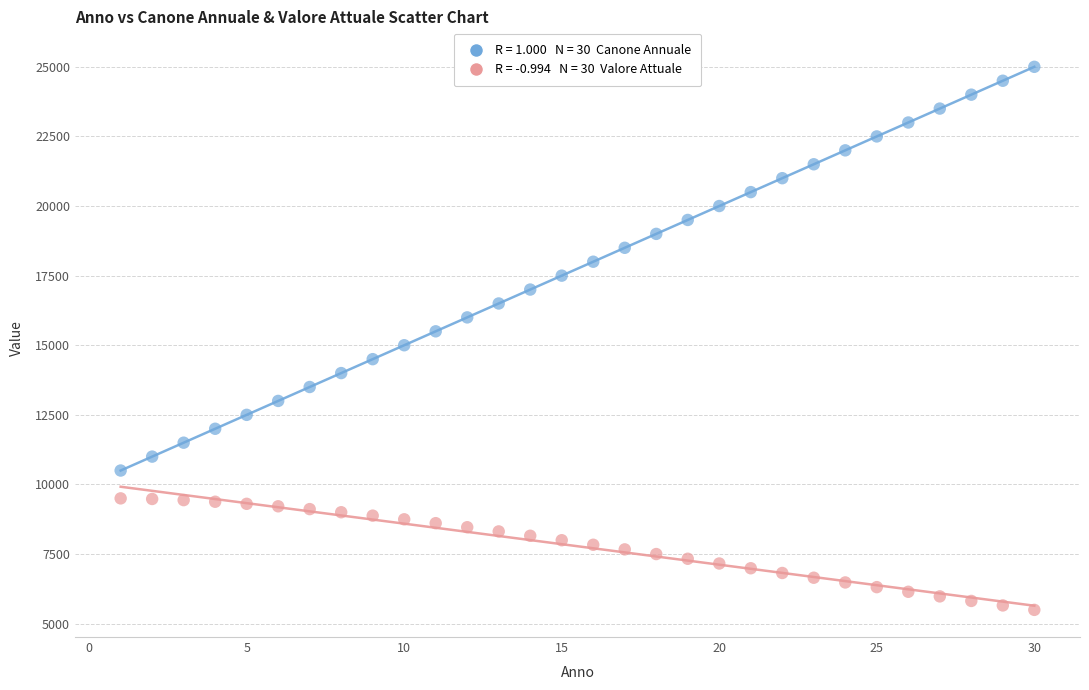

Across all data points, what is the range of X values (max minus min)?

29.0